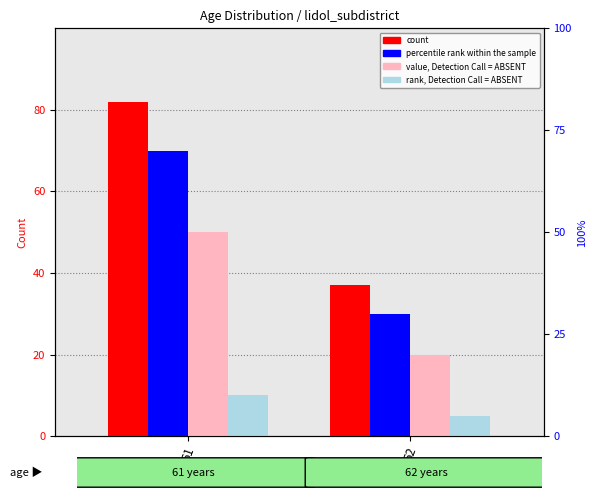

True or false: rank, Detection Call = ABSENT has a value of 5 at 62.

True